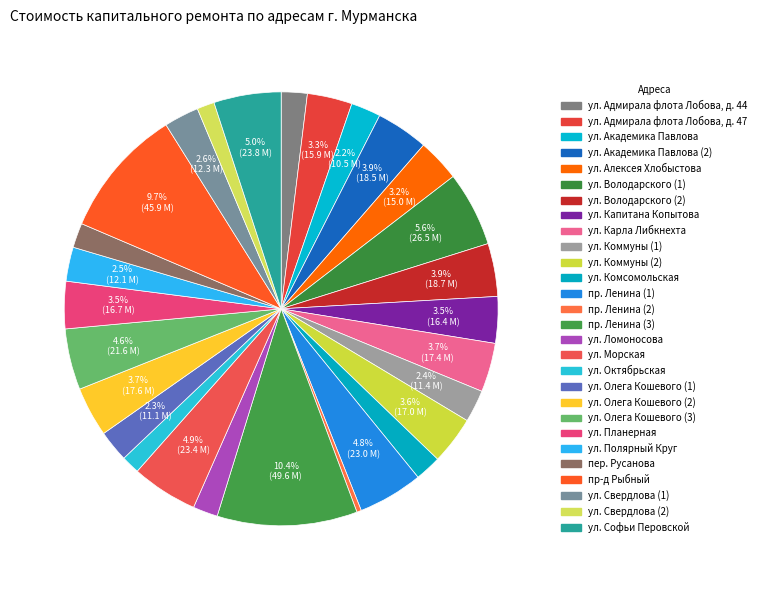

To the nearest percent, what is the difference between the largest and smallest slice percentages?

10%